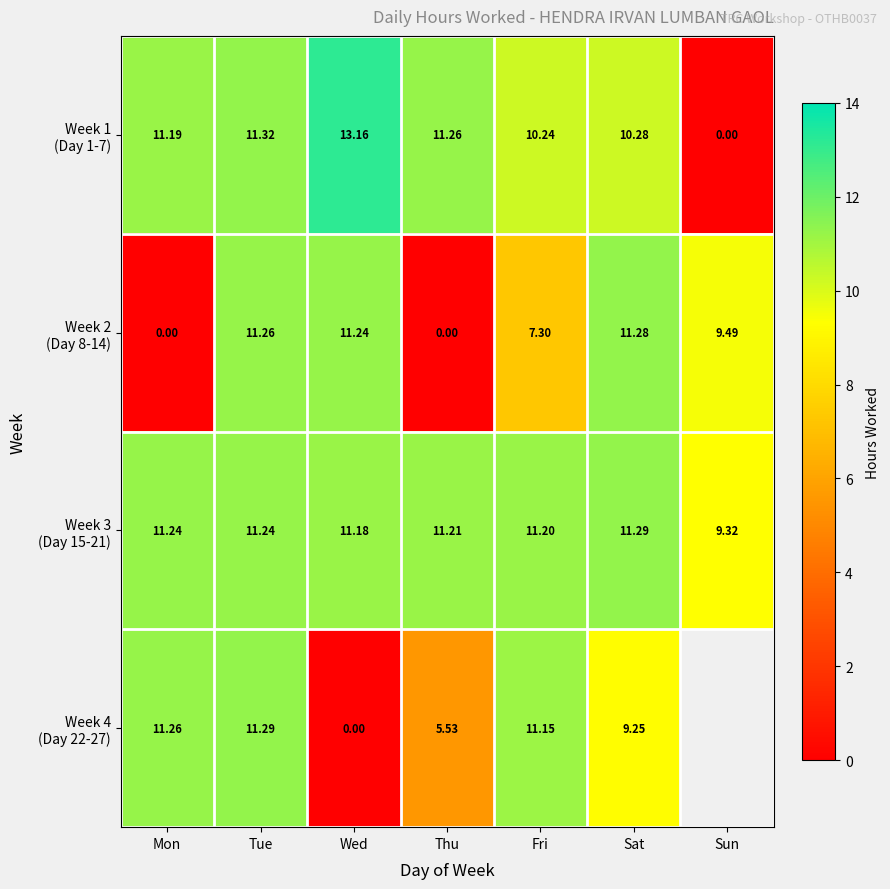

What is the total value across all series at Thu?

28.0